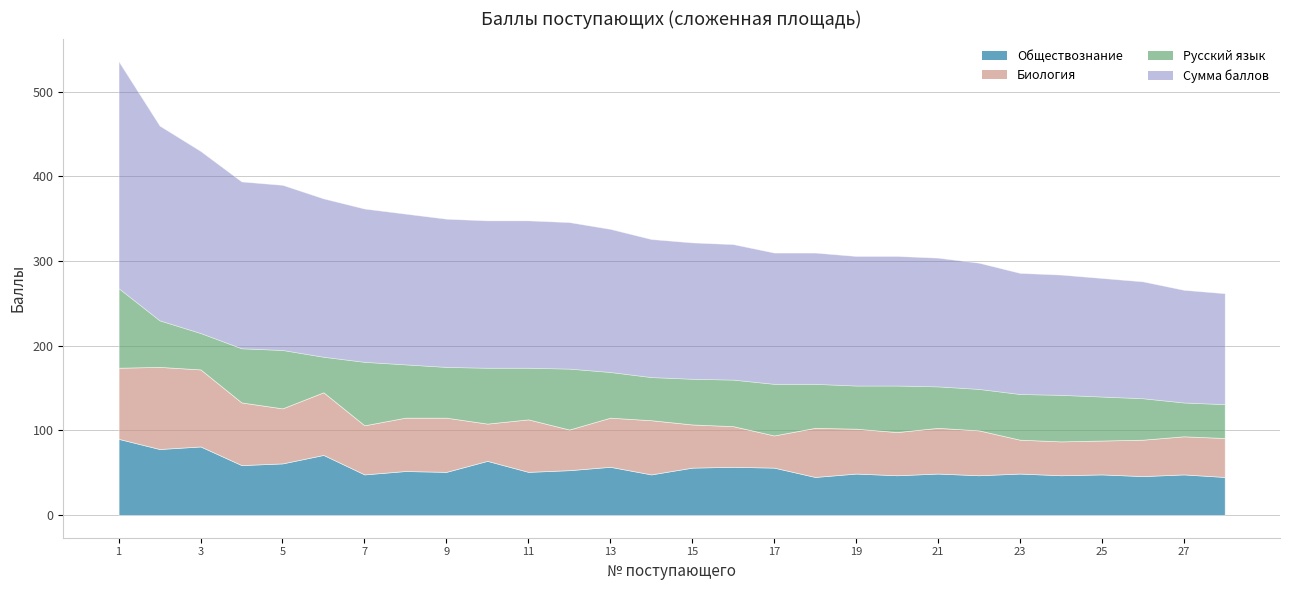

List the labels in order of Русский язык value, smallest first.

27, 28, 6, 3, 21, 22, 26, 14, 19, 18, 25, 13, 15, 23, 2, 16, 20, 24, 9, 11, 17, 8, 4, 10, 5, 12, 7, 1